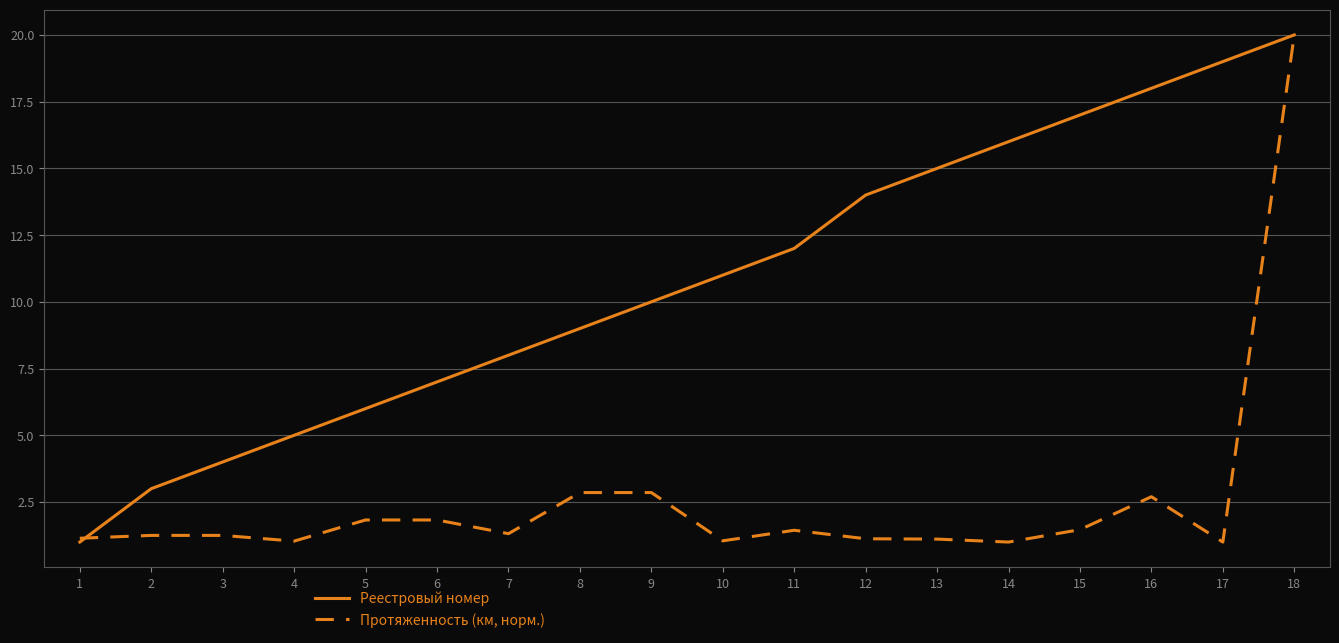

What are all the series names shown in the legend?

Реестровый номер, Протяженность (км, норм.)